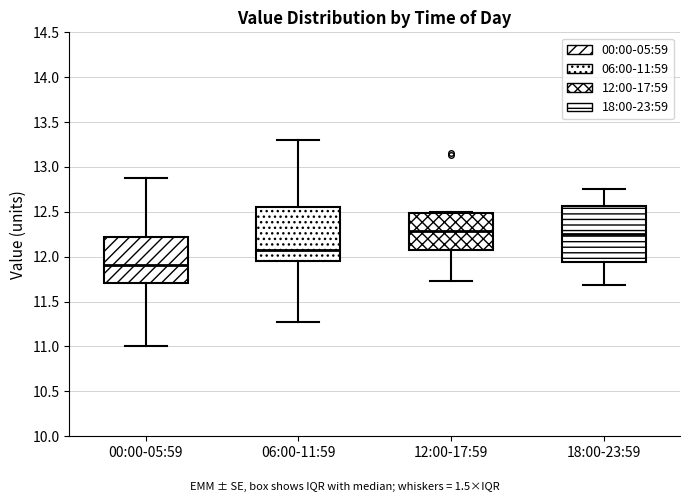

Reading left to right, transcribe this box plot: for each box, give where its median line is, the range the box spans, and where its two whiskers end, as read against the y-axis. The values are not printed on the chart, so give them approximately, as read against the axis.

00:00-05:59: median 11.90, box 11.70 to 12.20, whiskers 11.00 to 12.90
06:00-11:59: median 12.05, box 11.95 to 12.55, whiskers 11.25 to 13.30
12:00-17:59: median 12.30, box 12.10 to 12.50, whiskers 11.75 to 12.50 (just above the box's upper edge)
18:00-23:59: median 12.25, box 11.95 to 12.55, whiskers 11.70 to 12.75